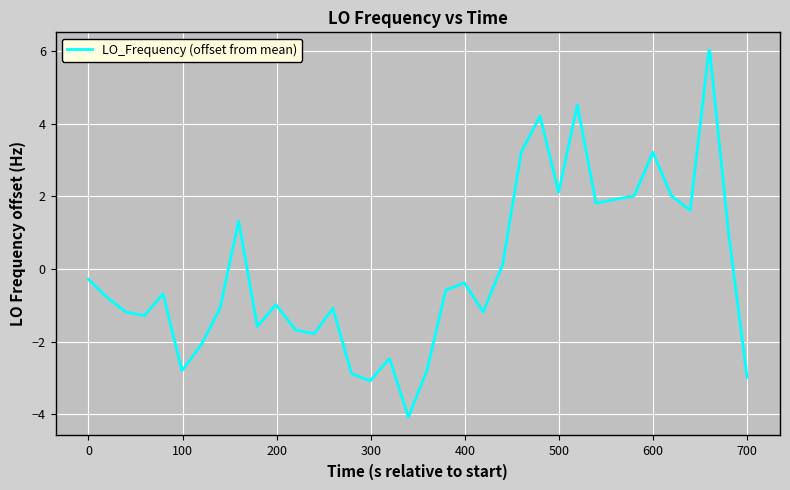

What is the difference between the maximum and minimum values?

10.1